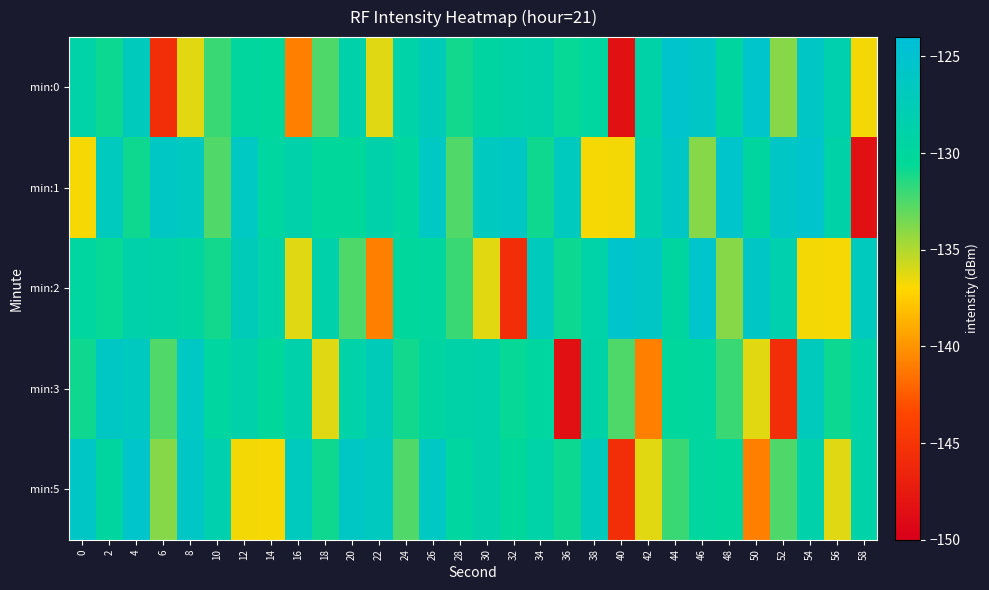

Reading left to right, transcribe all the data shown in this chart.

min:0: 0=-129.1	2=-130.8	4=-126.9	6=-145.6	8=-136.3	10=-132.0	12=-129.9	14=-130.1	16=-140.9	18=-132.5	20=-128.7	22=-136.2	24=-129.1	26=-127.2	28=-131.0	30=-129.6	32=-128.9	34=-128.8	36=-130.7	38=-129.8	40=-148.5	42=-129.0	44=-125.3	46=-125.8	48=-129.8	50=-125.5	52=-133.9	54=-126.0	56=-128.3	58=-136.7
min:1: 0=-136.7	2=-126.8	4=-130.9	6=-126.1	8=-126.6	10=-132.5	12=-126.3	14=-129.9	16=-128.6	18=-130.2	20=-130.2	22=-128.6	24=-129.9	26=-126.3	28=-132.5	30=-126.6	32=-126.1	34=-130.9	36=-126.8	38=-136.7	40=-136.7	42=-128.3	44=-126.0	46=-133.9	48=-125.5	50=-129.8	52=-125.8	54=-125.3	56=-129.0	58=-148.5
min:2: 0=-129.8	2=-130.7	4=-128.8	6=-128.9	8=-129.6	10=-131.0	12=-127.2	14=-129.1	16=-136.2	18=-128.7	20=-132.5	22=-140.9	24=-130.1	26=-129.9	28=-132.0	30=-136.3	32=-145.6	34=-126.9	36=-130.8	38=-129.1	40=-125.3	42=-125.8	44=-129.8	46=-125.5	48=-133.9	50=-126.0	52=-128.3	54=-136.7	56=-136.7	58=-126.8
min:3: 0=-130.9	2=-126.1	4=-126.6	6=-132.5	8=-126.3	10=-129.9	12=-128.6	14=-130.2	16=-128.7	18=-136.2	20=-129.1	22=-127.2	24=-131.0	26=-129.6	28=-128.9	30=-128.8	32=-130.7	34=-129.8	36=-148.5	38=-129.0	40=-132.5	42=-140.9	44=-130.1	46=-129.9	48=-132.0	50=-136.3	52=-145.6	54=-126.9	56=-130.8	58=-129.1
min:5: 0=-125.8	2=-129.8	4=-125.5	6=-133.9	8=-126.0	10=-128.3	12=-136.7	14=-136.7	16=-126.8	18=-130.9	20=-126.1	22=-126.6	24=-132.5	26=-126.3	28=-129.9	30=-128.6	32=-130.2	34=-129.1	36=-130.8	38=-126.9	40=-145.6	42=-136.3	44=-132.0	46=-129.9	48=-130.1	50=-140.9	52=-132.5	54=-128.7	56=-136.2	58=-129.1